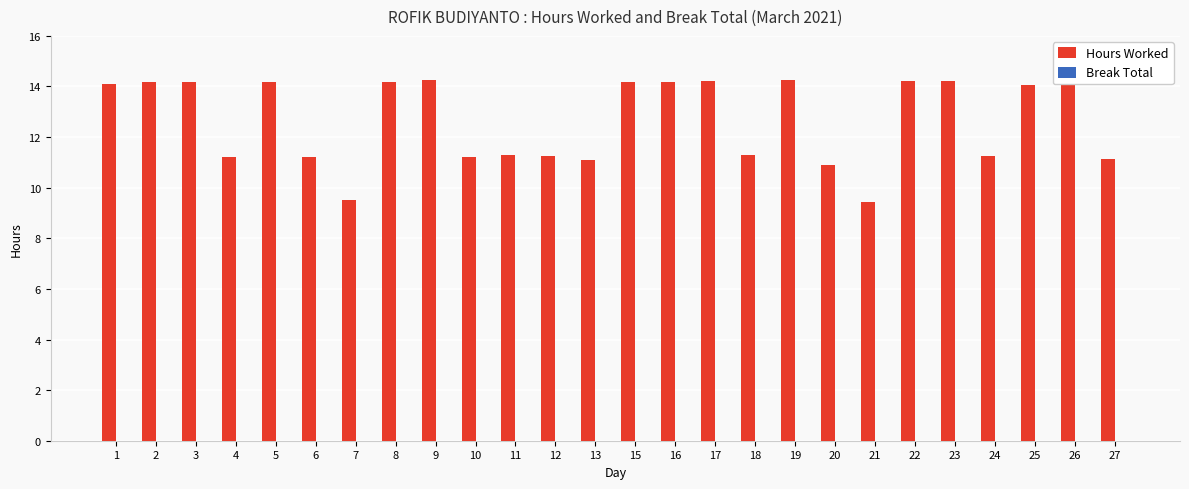

Approximately how many times larger is the value at 15 compared to 9?

1.0